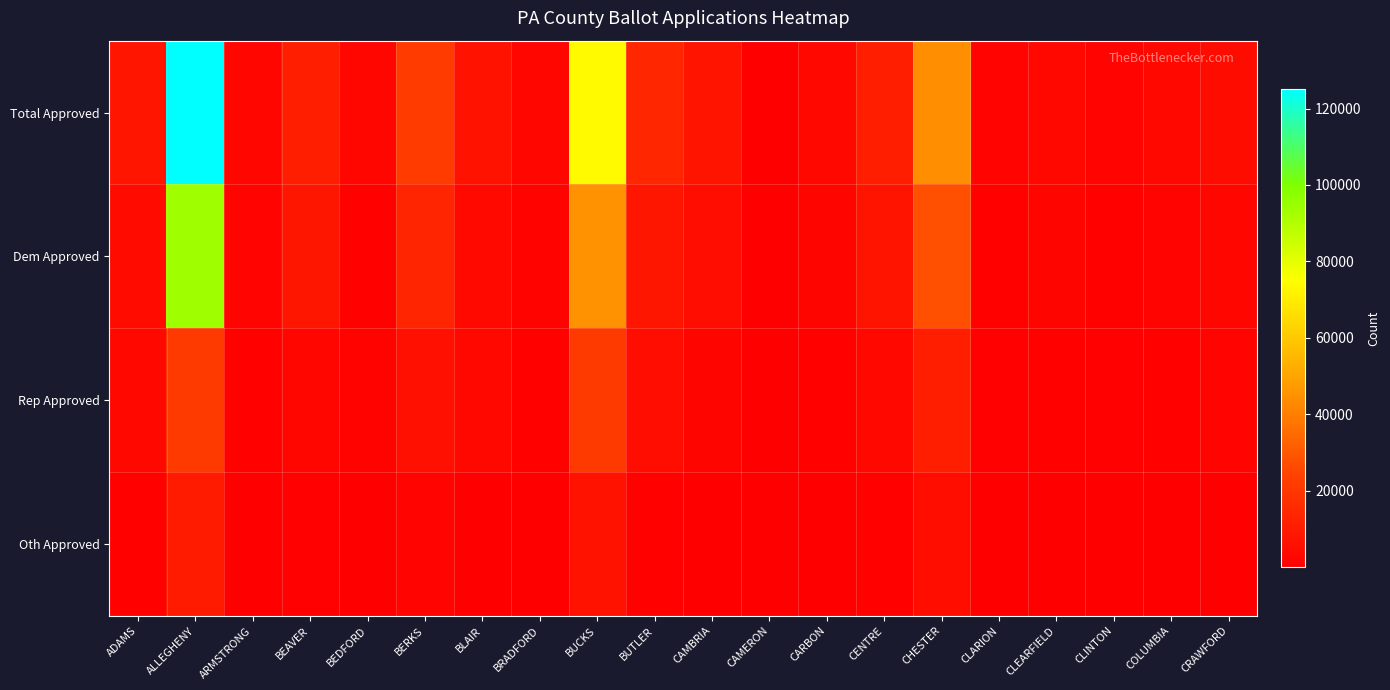

How many distinct data groups are displayed?

4